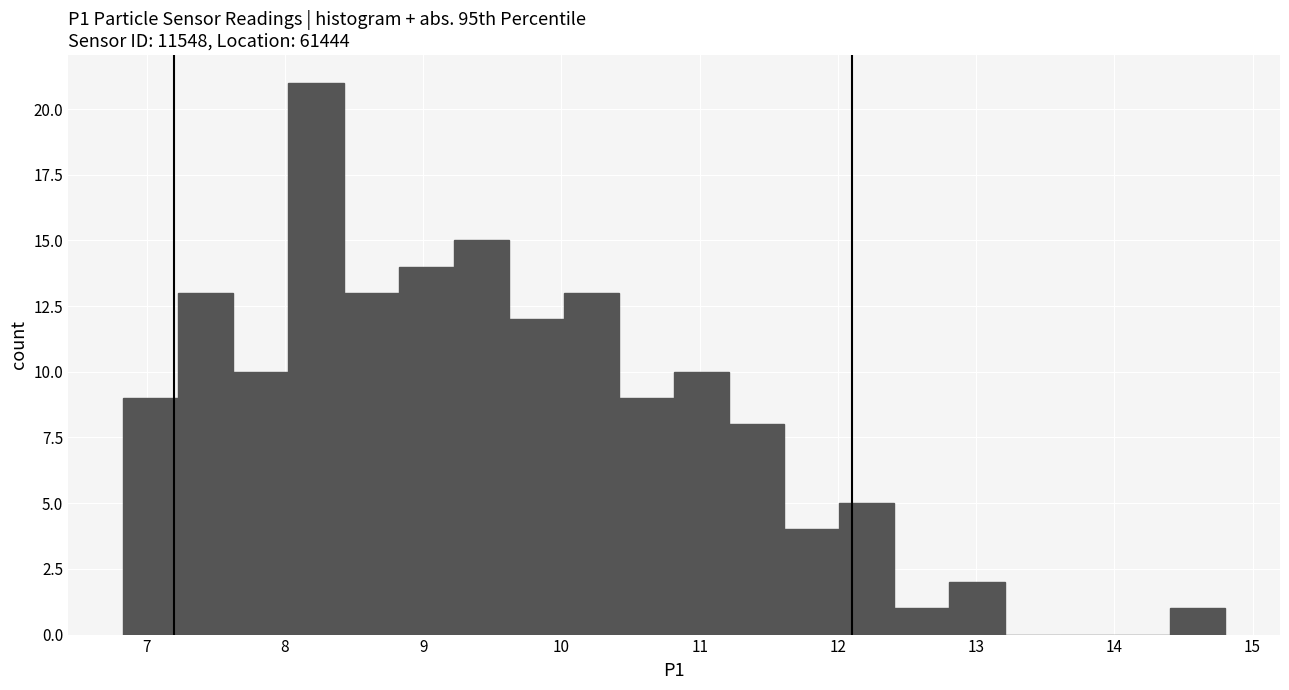

Read against the x-axis, roughly where is the centre of the tallest bar?

8.2